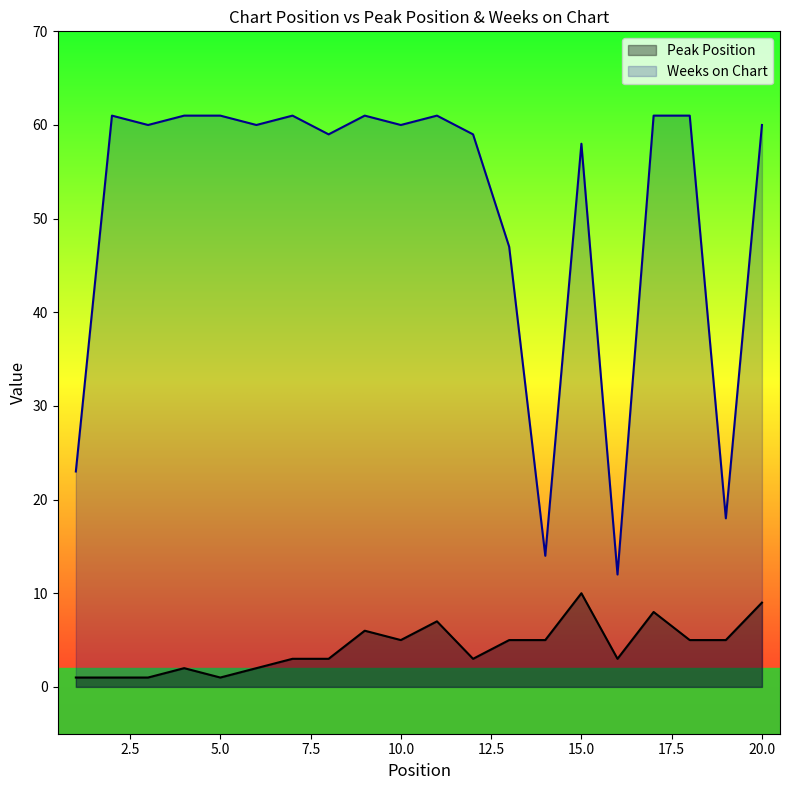

How many data points in Weeks on Chart are above 60?

8